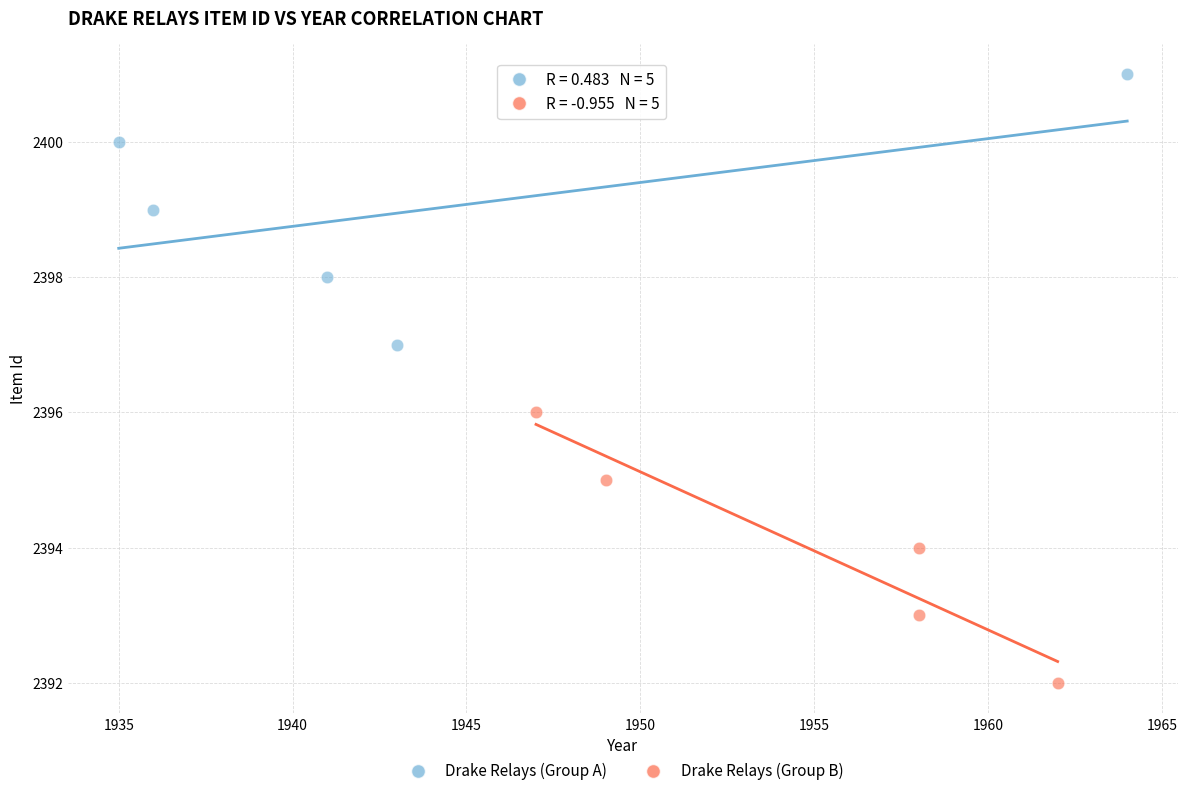

Which series reaches the maximum Y coordinate?

Drake Relays (Group A)